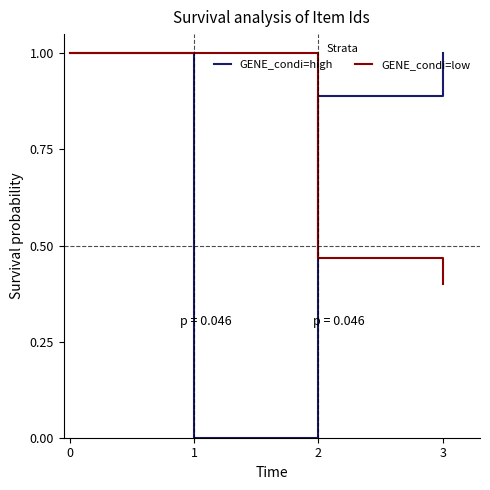

How many categories are shown in the chart?

4